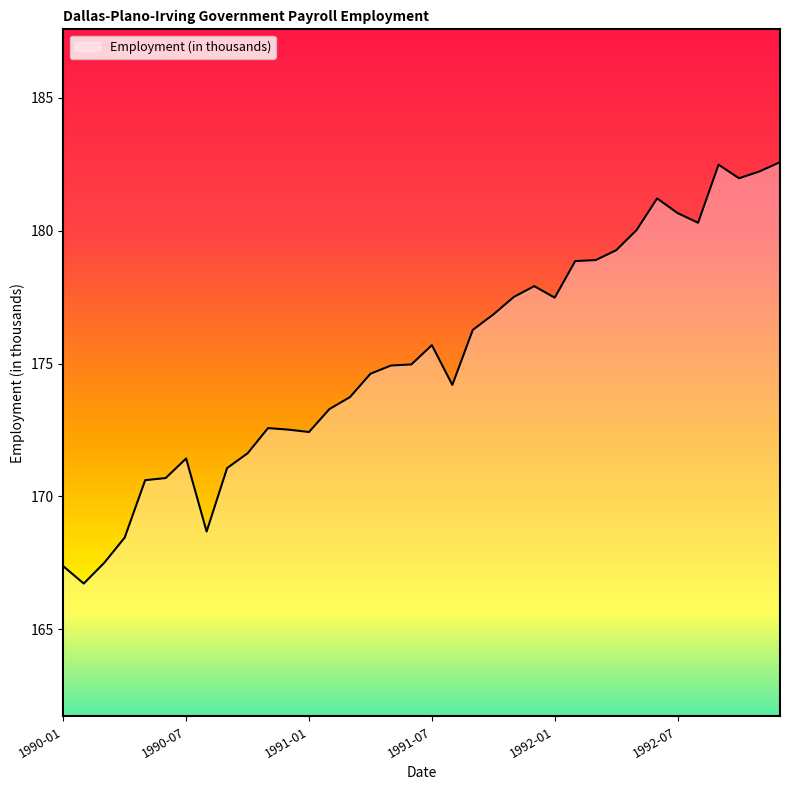

What is the smallest value displayed?

166.7